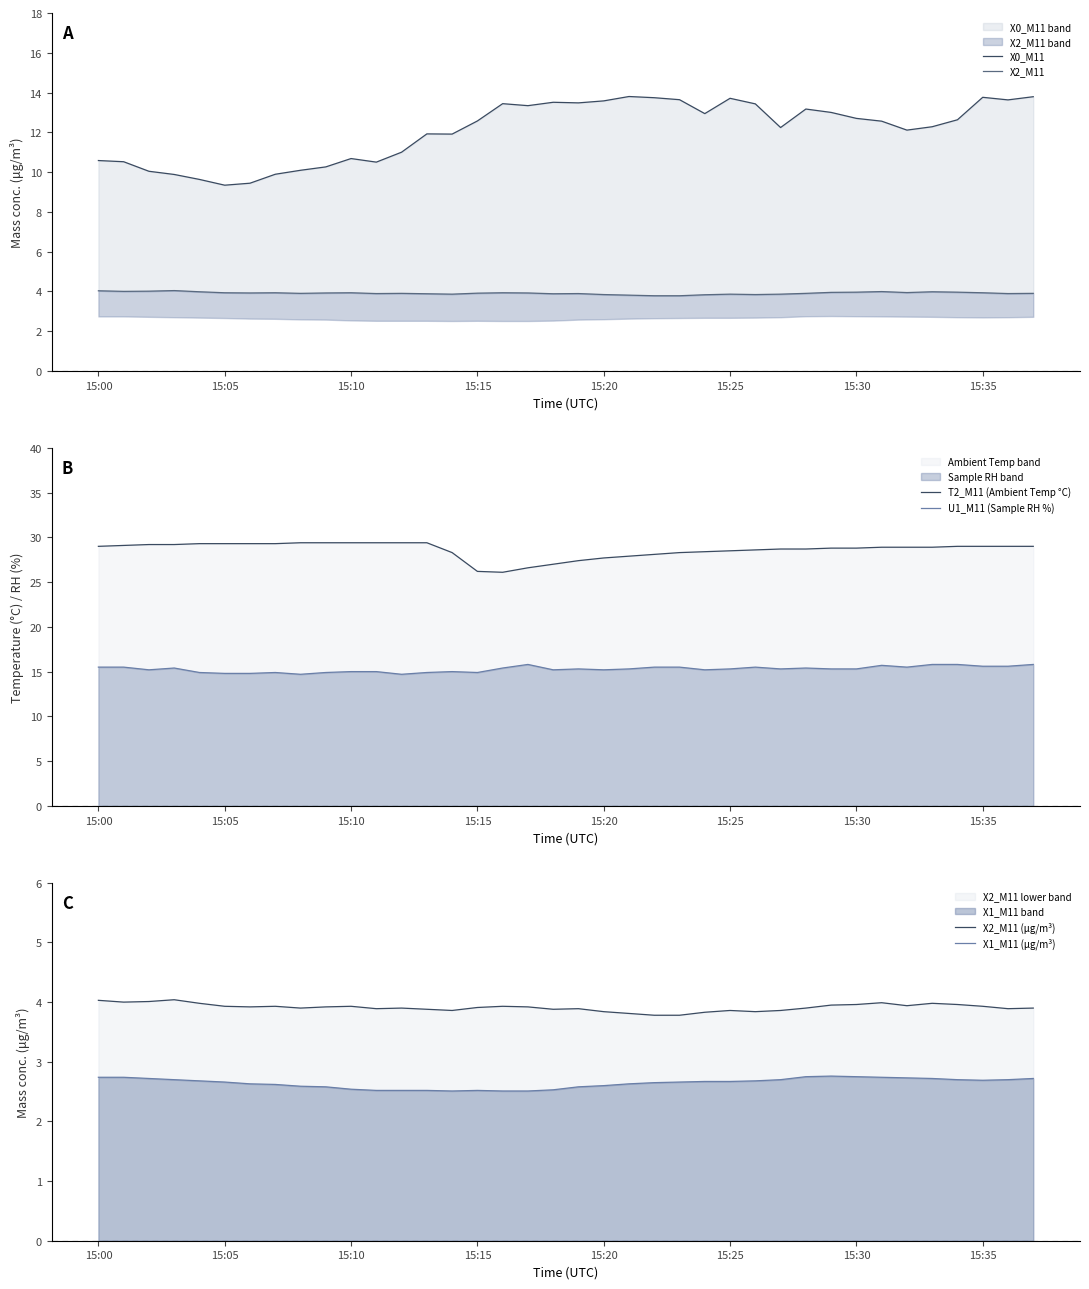

True or false: X1_M11 (μg/m³) and X2_M11 (μg/m³) intersect in this chart.

False